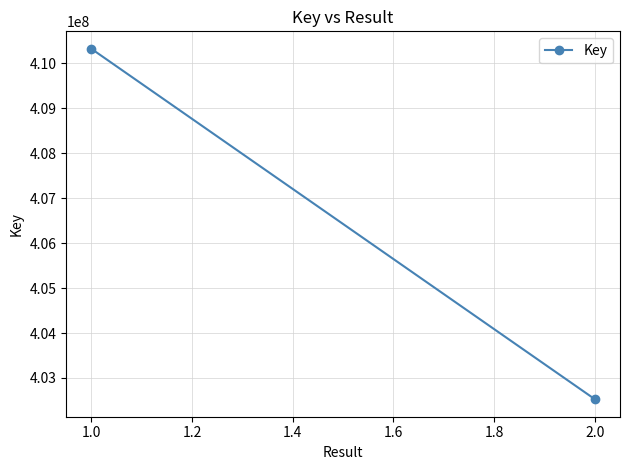

What is the greatest value displayed?

410324062